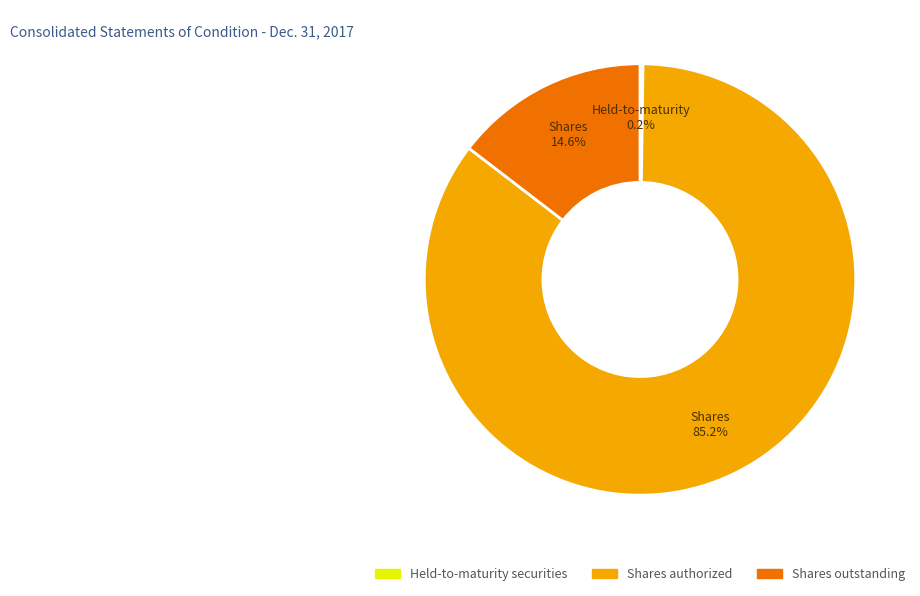

Combined, do Shares outstanding and Shares authorized account for over 50%?

Yes